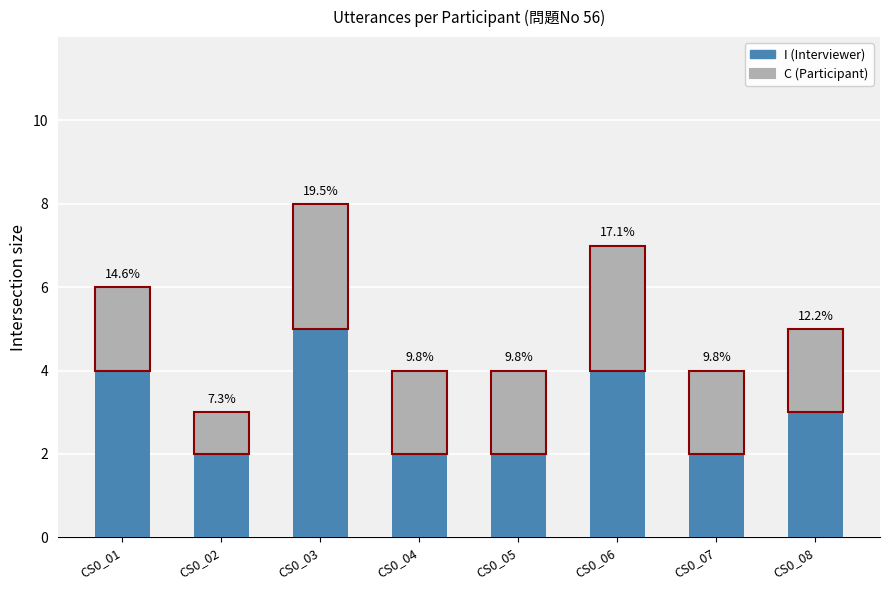

What is the total value across all series at CS0_06?

7